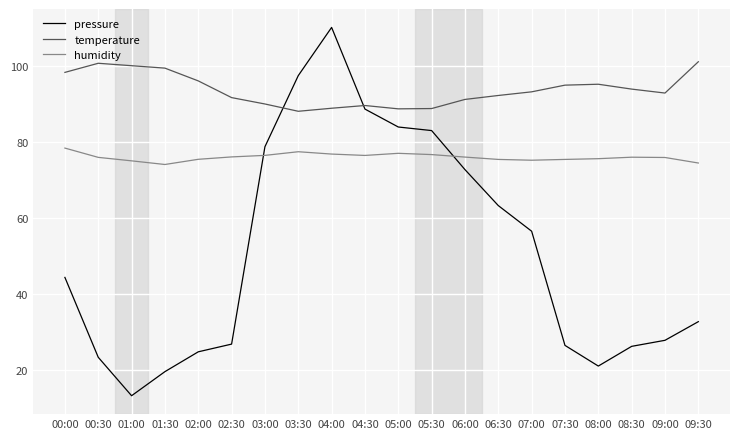

What is the total value across all series at 04:00?

275.9